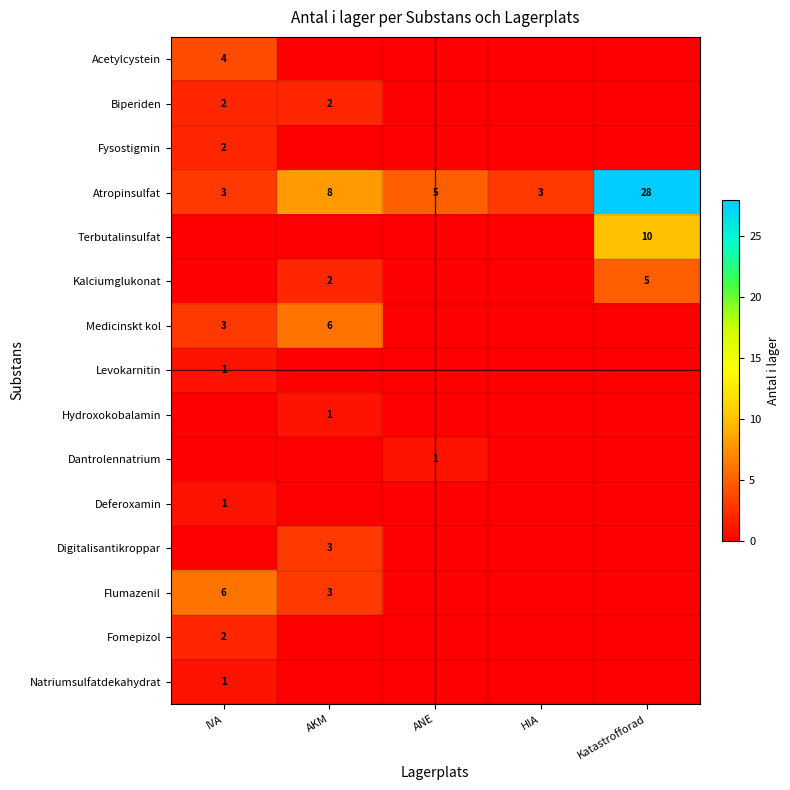

True or false: Atropinsulfat has a value of 5 at HIA.

False